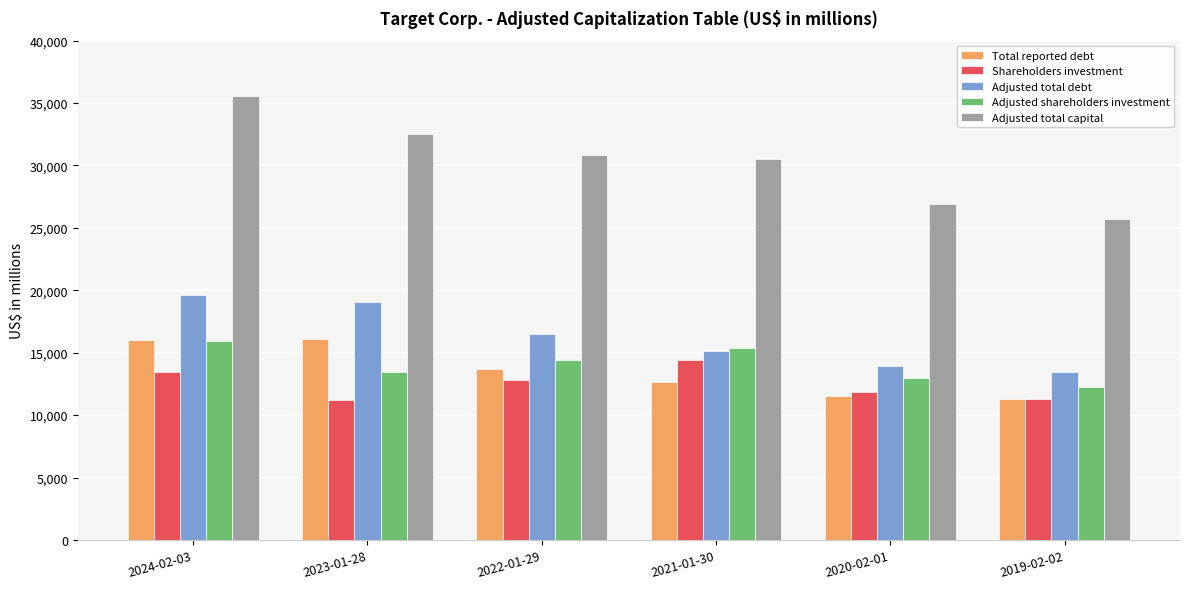

At which category is the sum across all series the highest?

2024-02-03